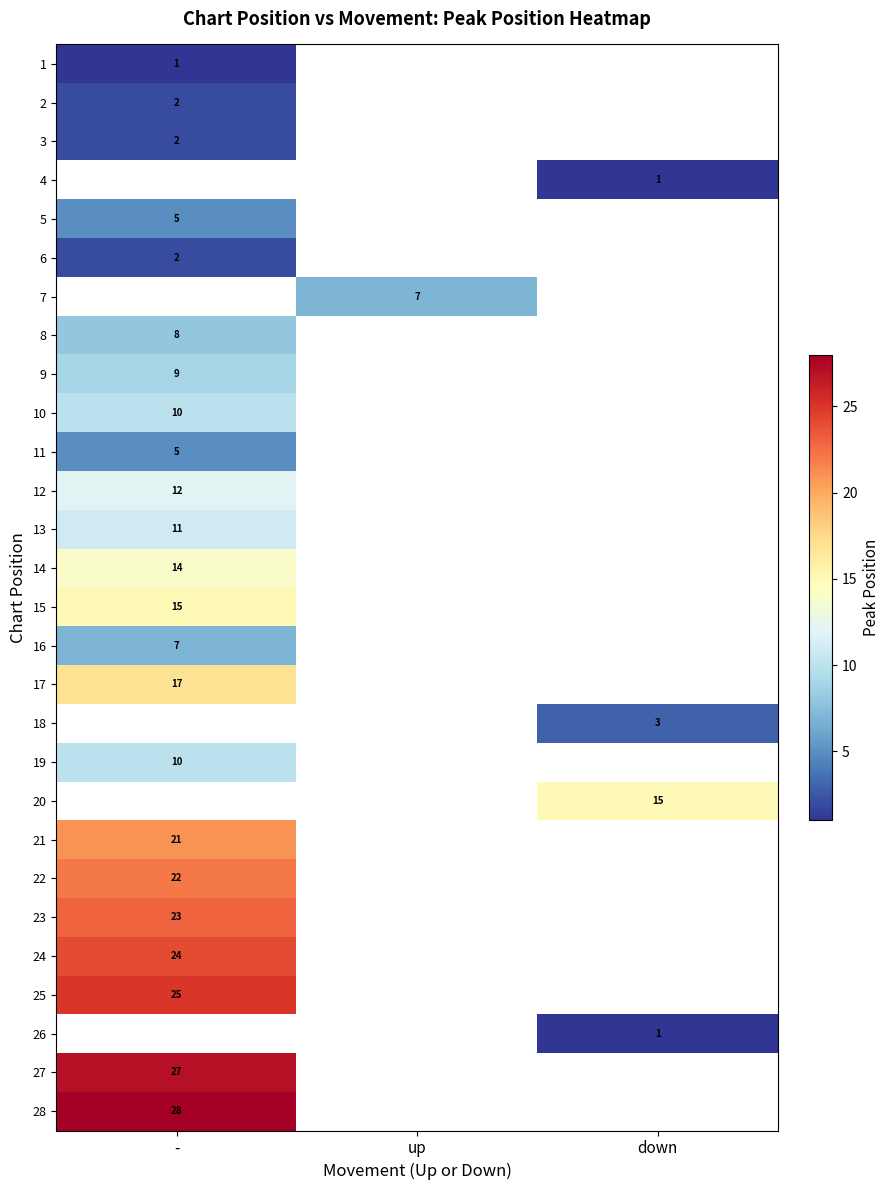

The value of 26 at down is 1. True or false?

True